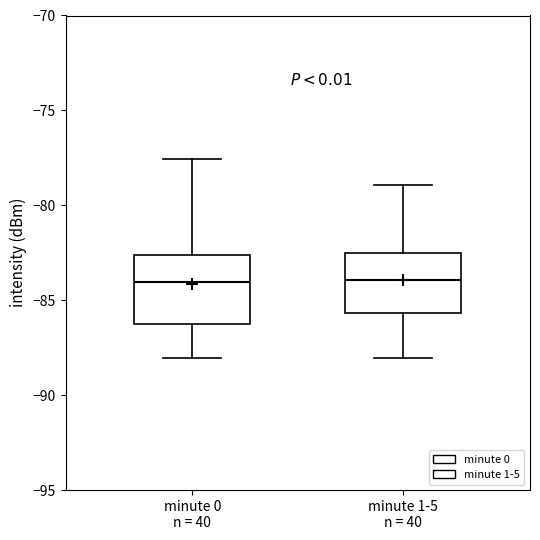

Reading left to right, transcribe this box plot: for each box, give where its median line is, the range the box spans, and where its two whiskers end, as read against the y-axis. The values are not printed on the chart, so give them approximately, as read against the axis.

minute 0 n = 40: median -84.0, box -86.5 to -82.5, whiskers -88.0 to -77.5
minute 1-5 n = 40: median -84.0, box -85.5 to -82.5, whiskers -88.0 to -79.0